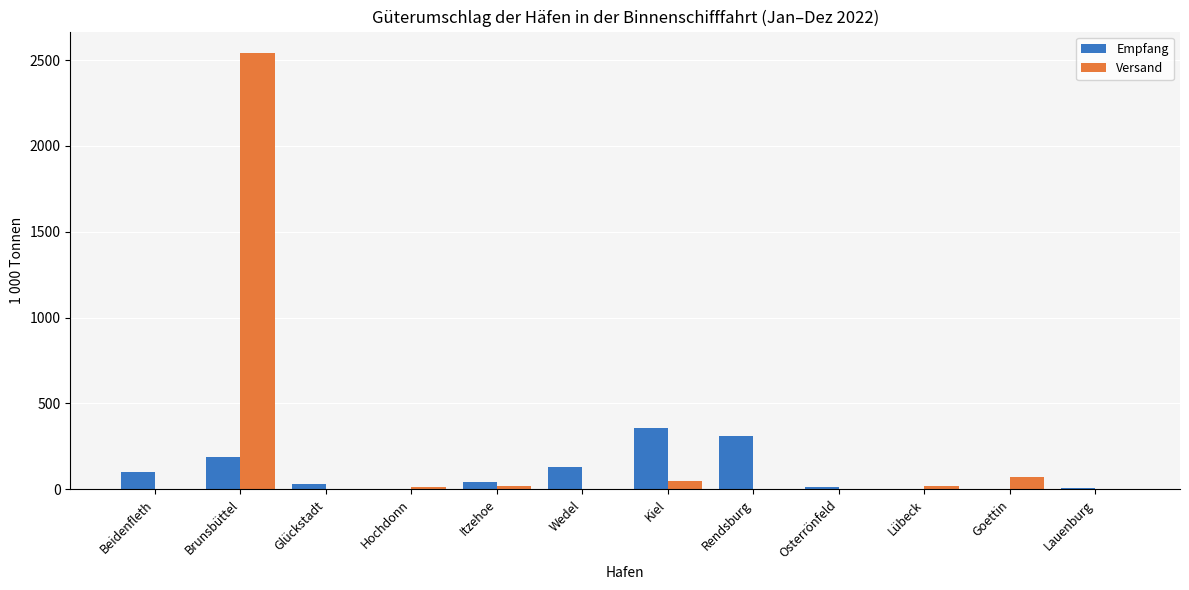

Count the number of categories in the chart.

12